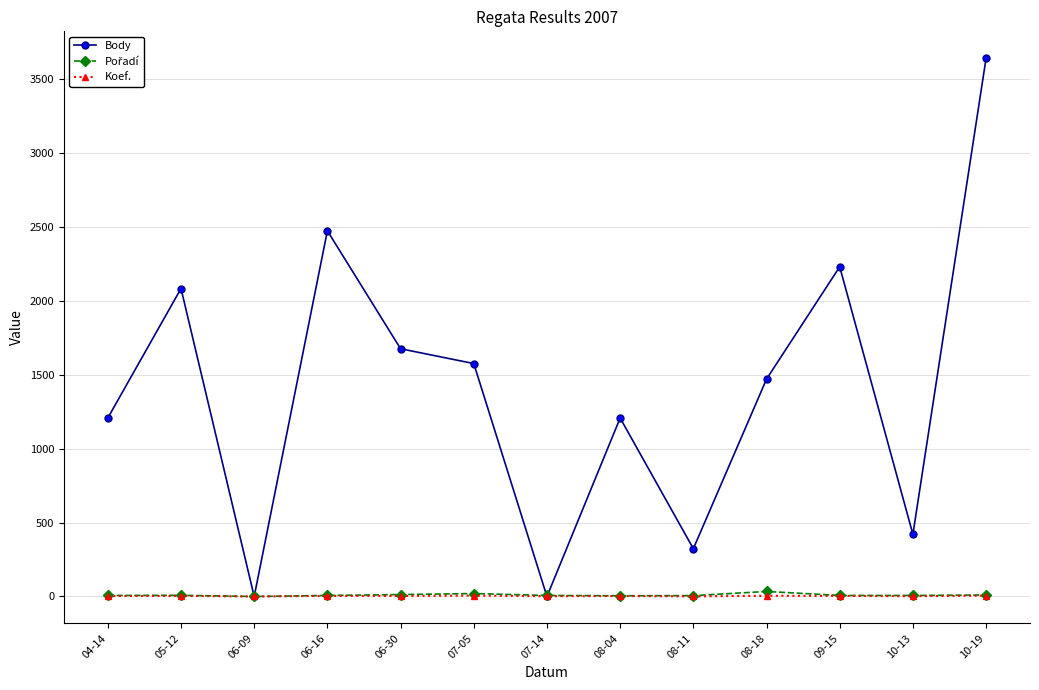

What is the label of the 9th point from the right?

06-30